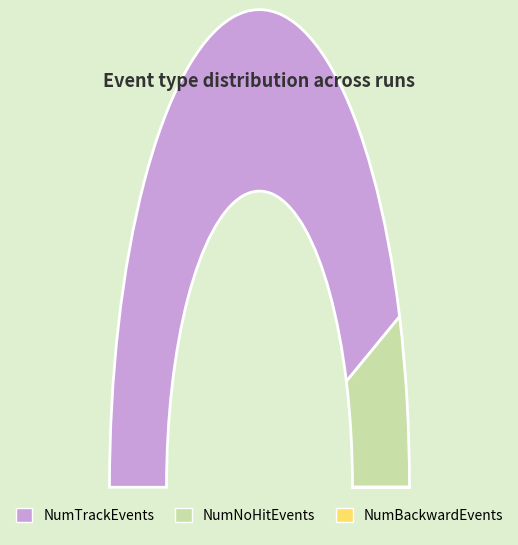

What is the largest slice in the pie chart?

NumNoHitEvents